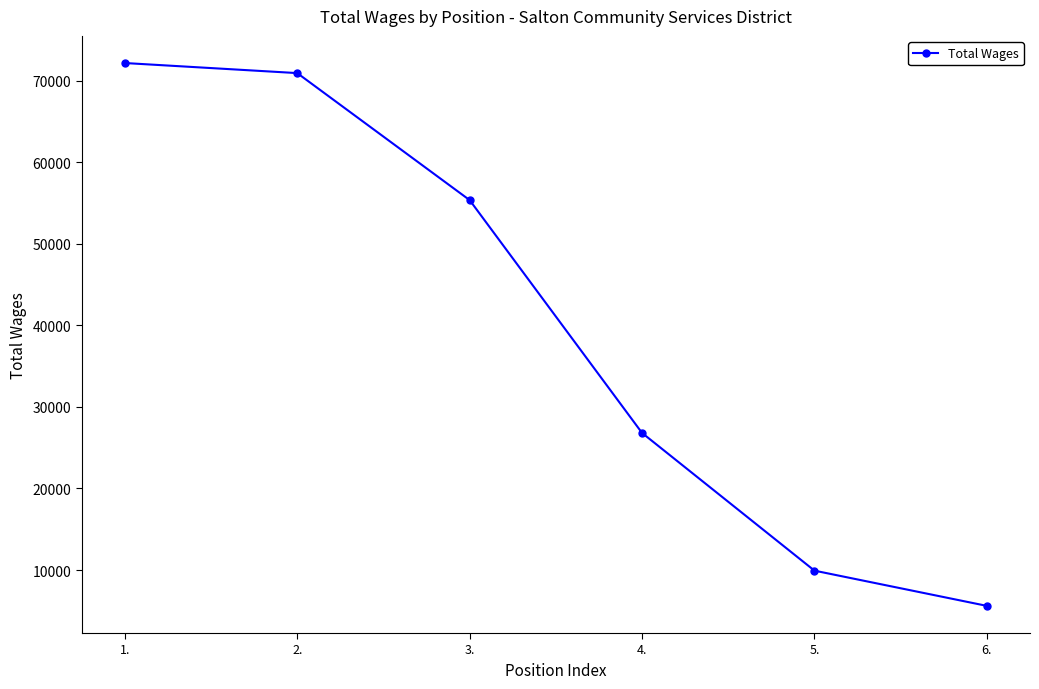

What is the sum of the values at 6. and 5.?

15520